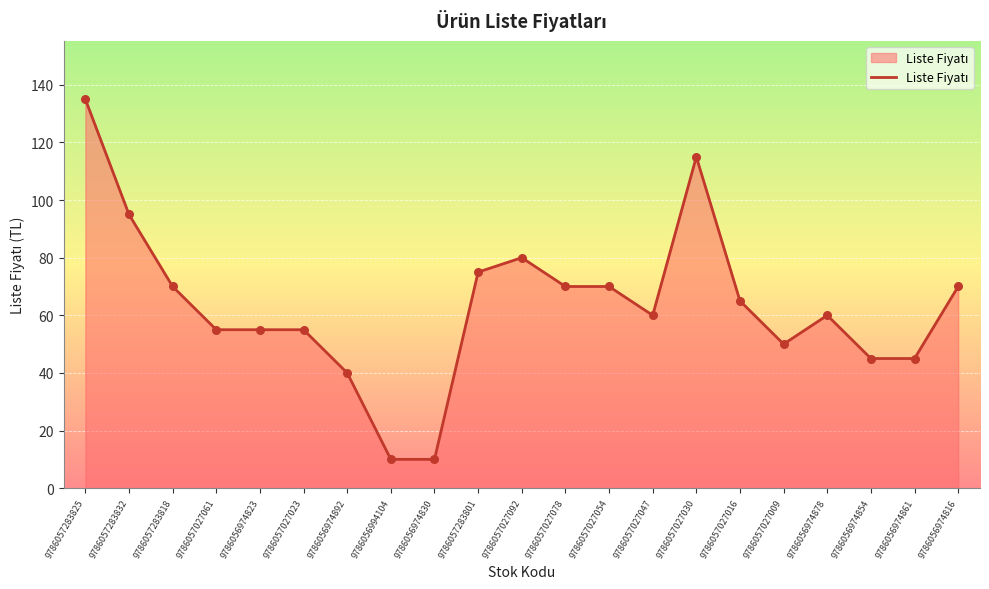

Between 9786057027092 and 9786056974878, which is larger?

9786057027092